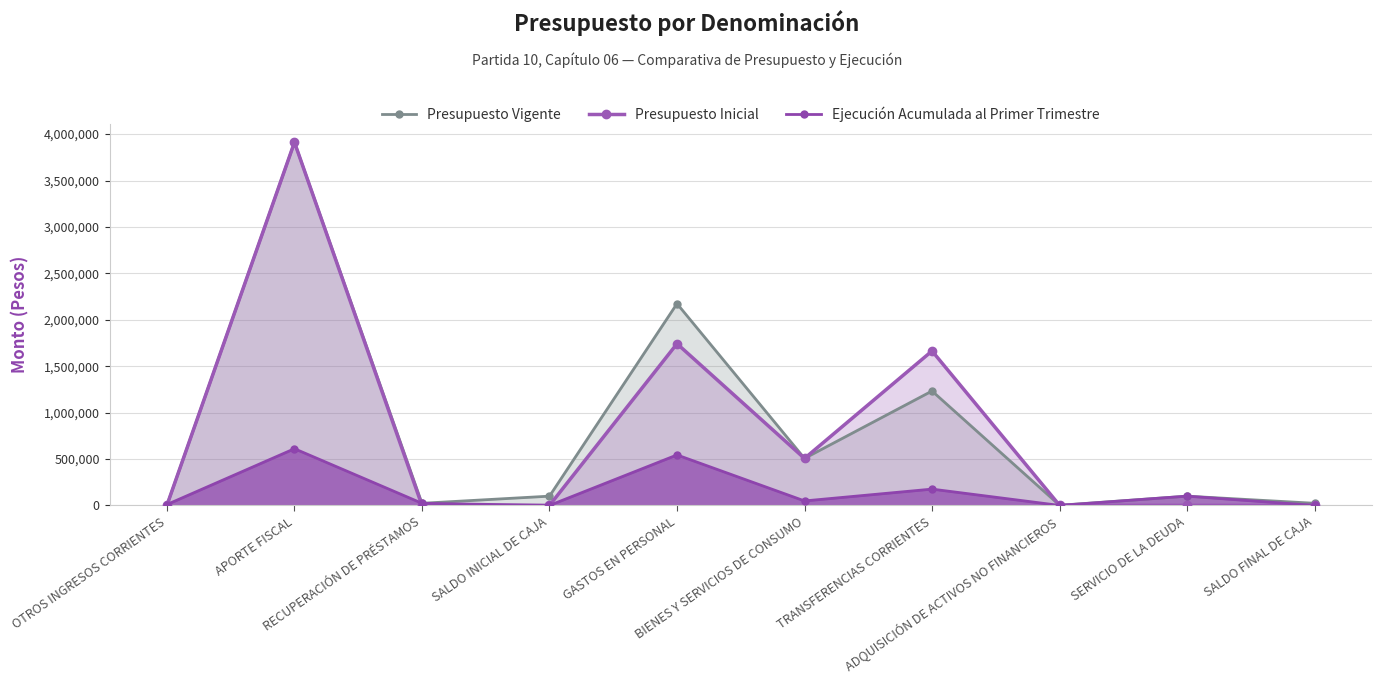

True or false: Presupuesto Inicial and Presupuesto Vigente cross at least once.

False